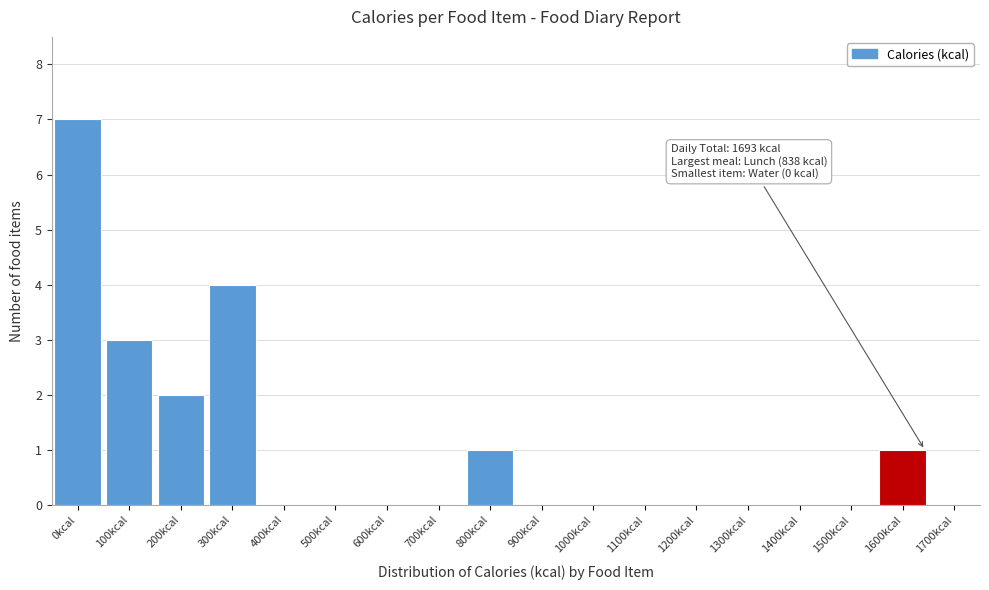

Reading left to right, transcribe all the data shown in this chart.

0kcal=7	100kcal=3	200kcal=2	300kcal=4	400kcal=0	500kcal=0	600kcal=0	700kcal=0	800kcal=1	900kcal=0	1000kcal=0	1100kcal=0	1200kcal=0	1300kcal=0	1400kcal=0	1500kcal=0	1600kcal=1	1700kcal=0